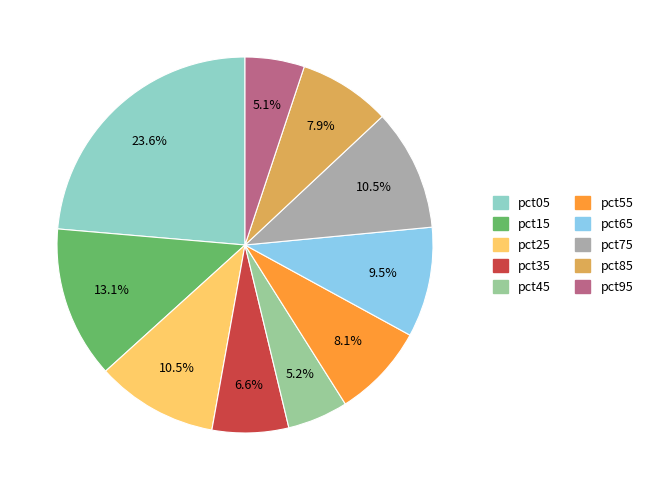

To the nearest percent, what is the average slice percentage?

10%